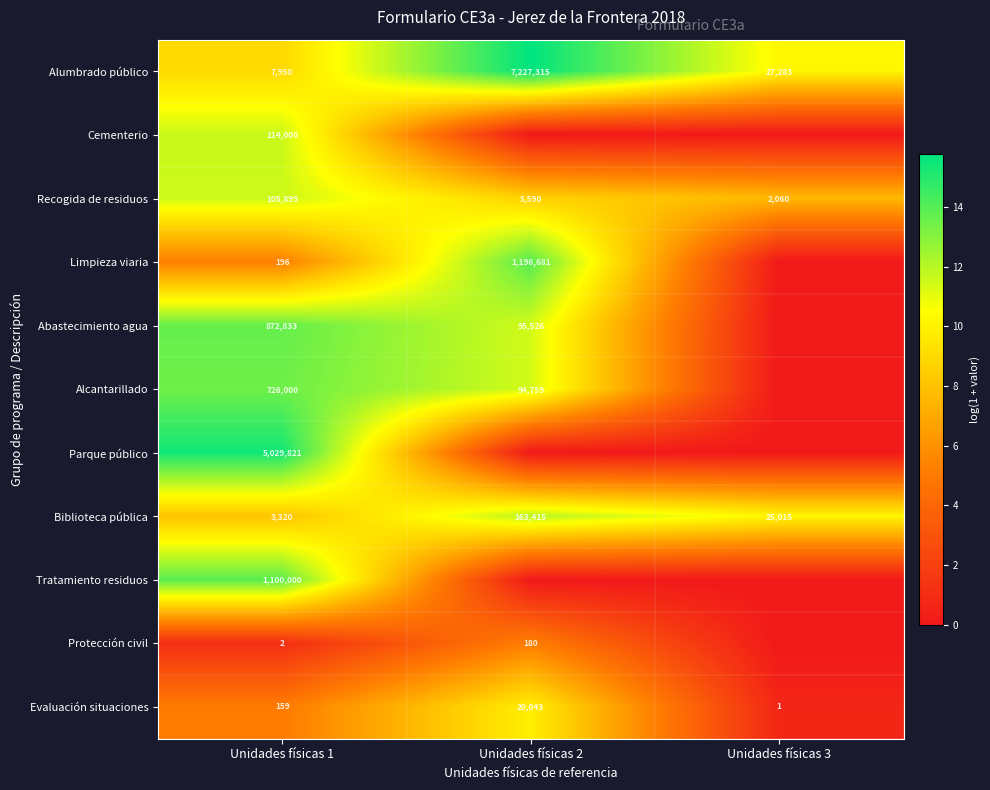

Rank the categories by Recogida de residuos value from highest to lowest.

Unidades físicas 1, Unidades físicas 2, Unidades físicas 3